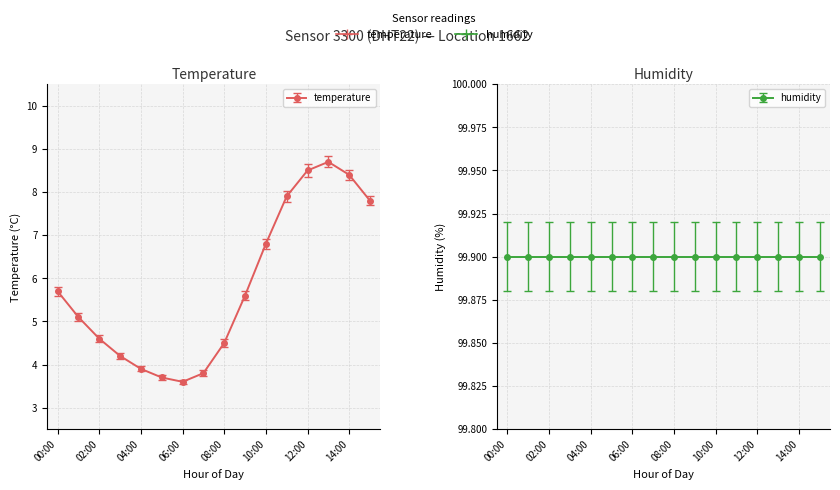

What is the minimum value shown in the chart?

3.6